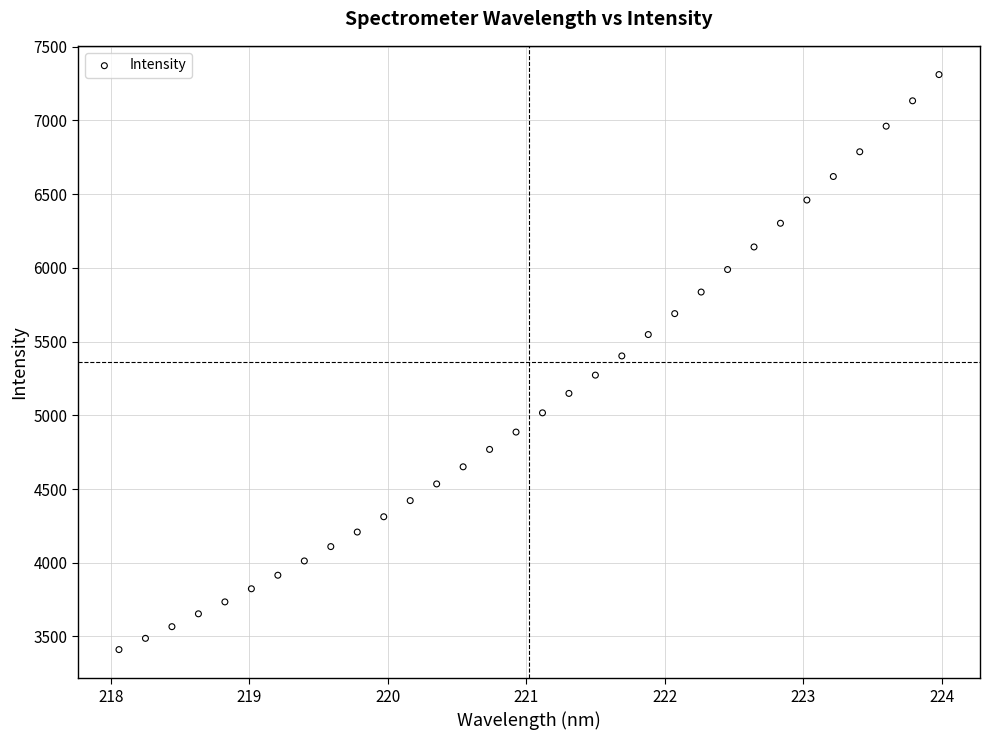

What is the range of Y values (max minus min)?

3899.3